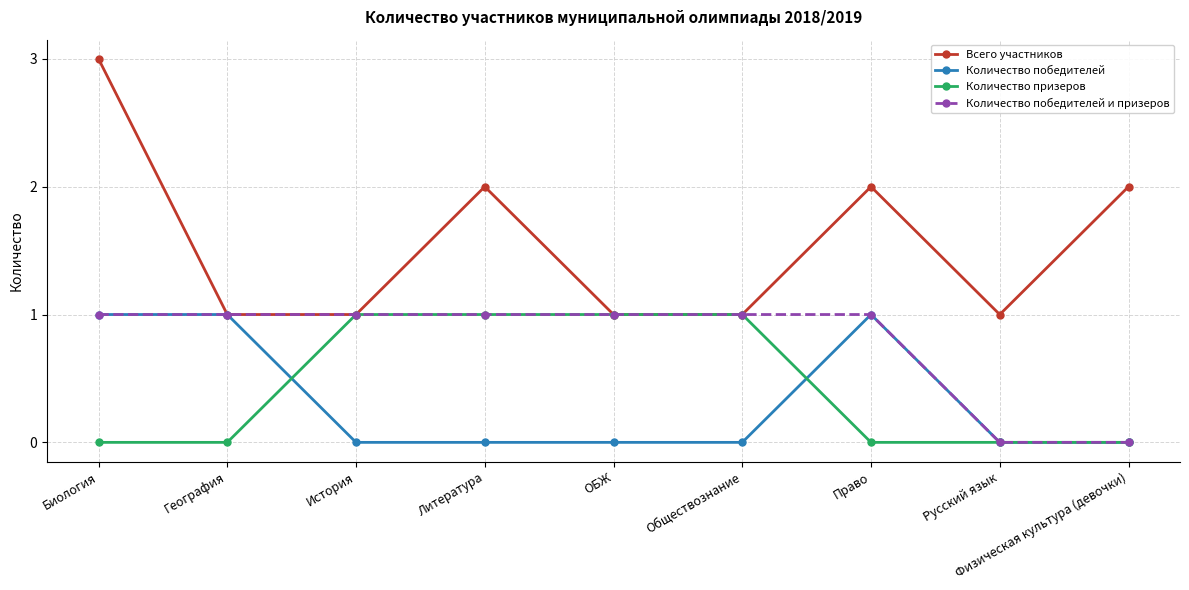

The Количество победителей и призеров series shows 1 at ОБЖ. True or false?

True